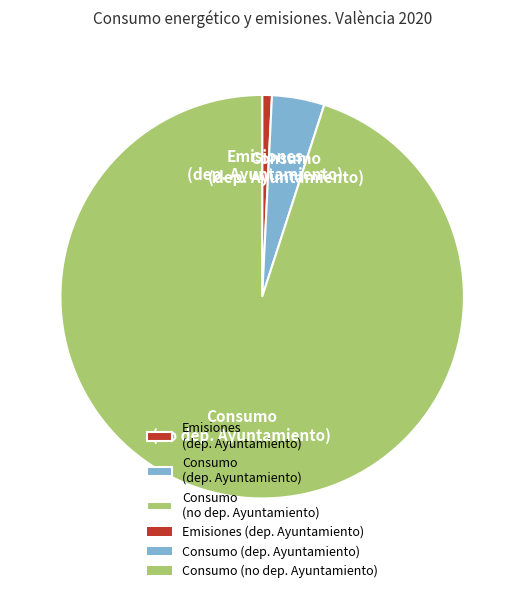

Rank the categories by value from highest to lowest.

Consumo (no dep. Ayuntamiento), Consumo (dep. Ayuntamiento), Emisiones (dep. Ayuntamiento)